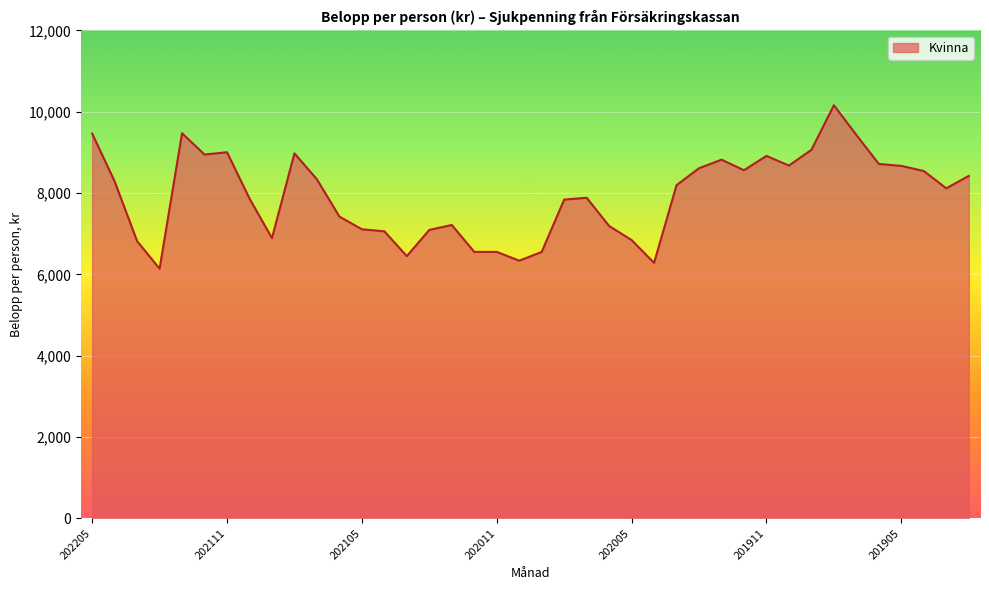

What is the sum of all values?

317444.5